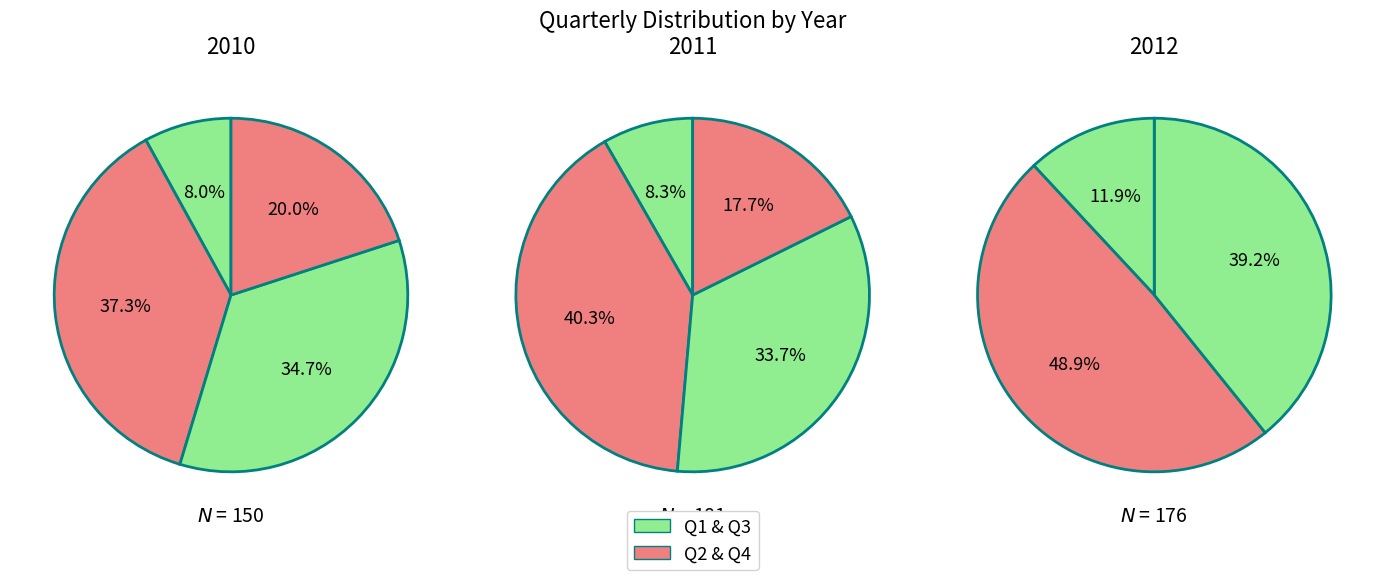

How many slices are in this pie chart?

4